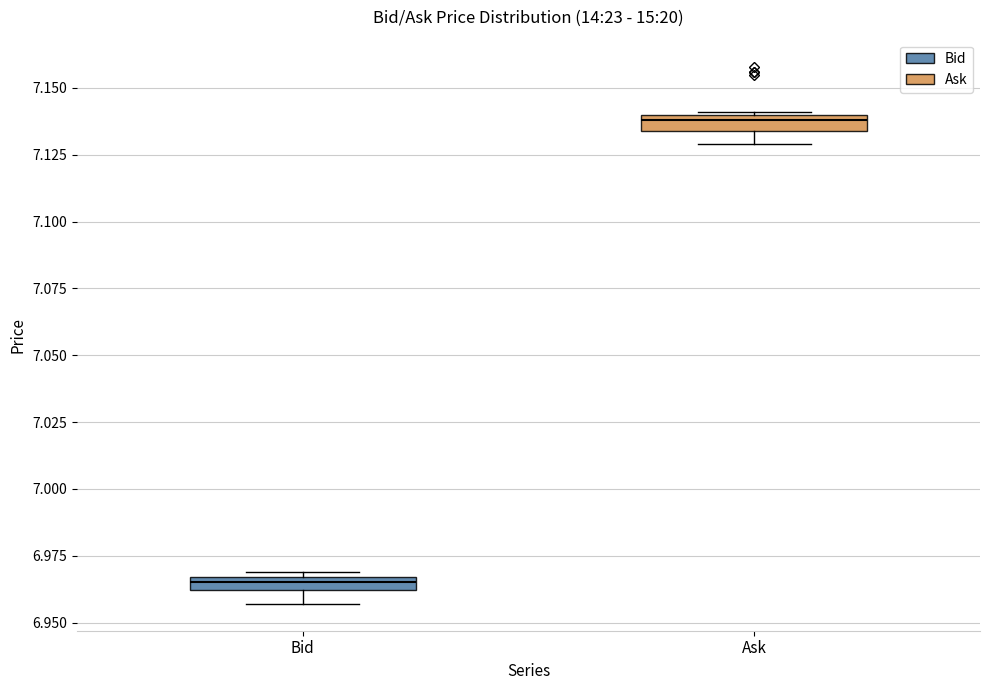

Where is the lower edge of the box for Bid on the y-axis? The values are not printed on the chart, so give them approximately, as read against the axis.

6.960